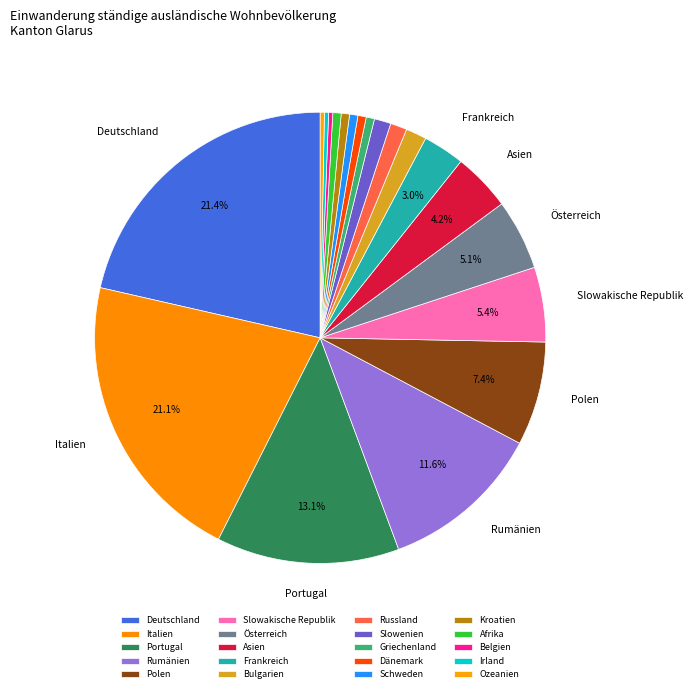

Is Bulgarien the majority of the pie?

No